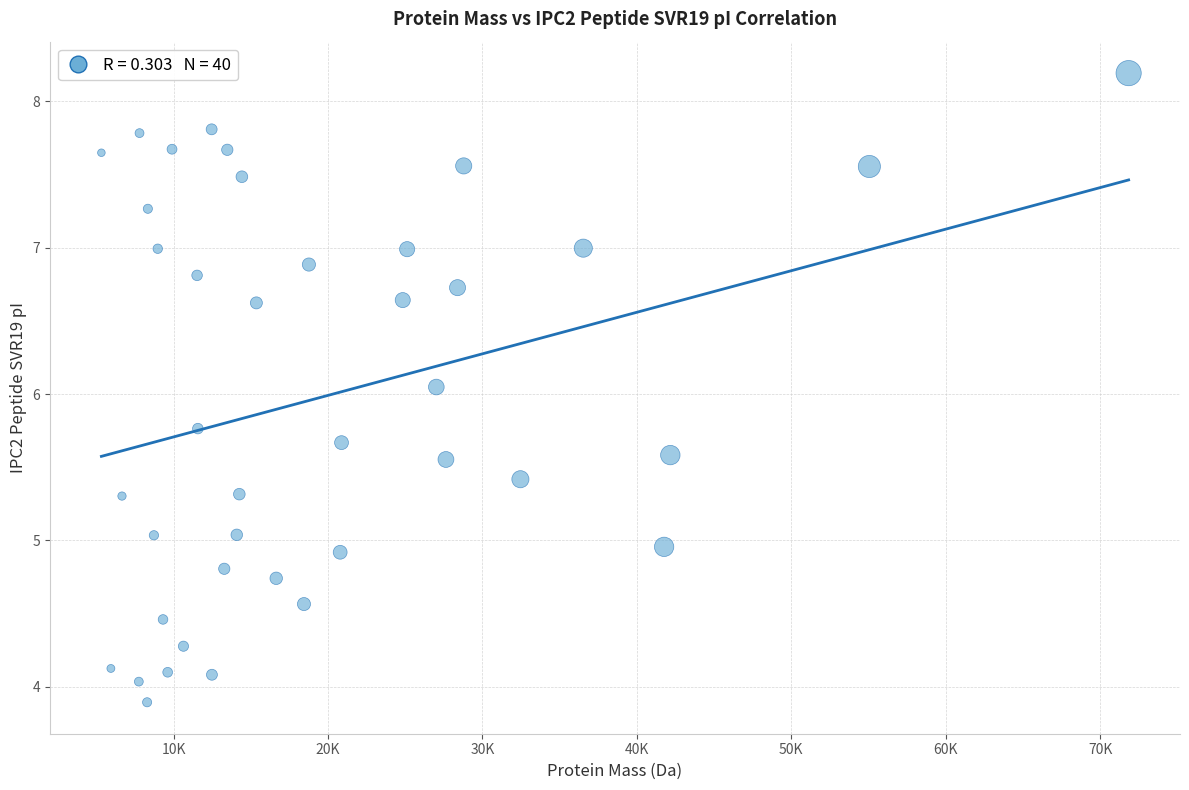

What is the range of Y values (max minus min)?

4.3